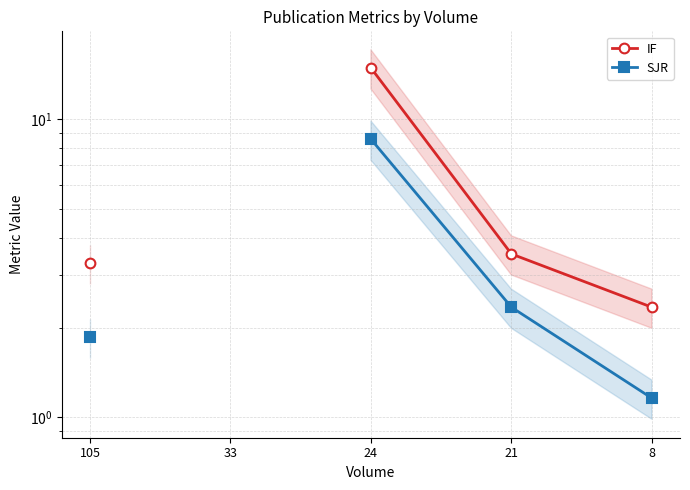

What are all the series names shown in the legend?

IF, SJR